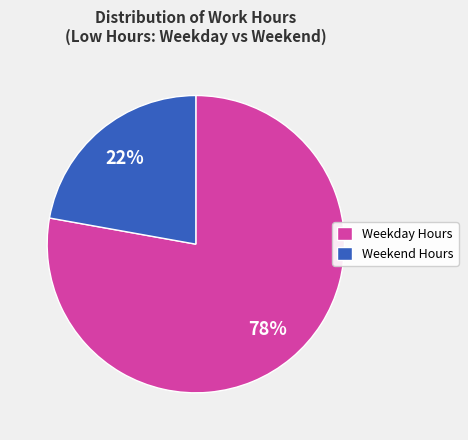

How many segments does this pie chart have?

2